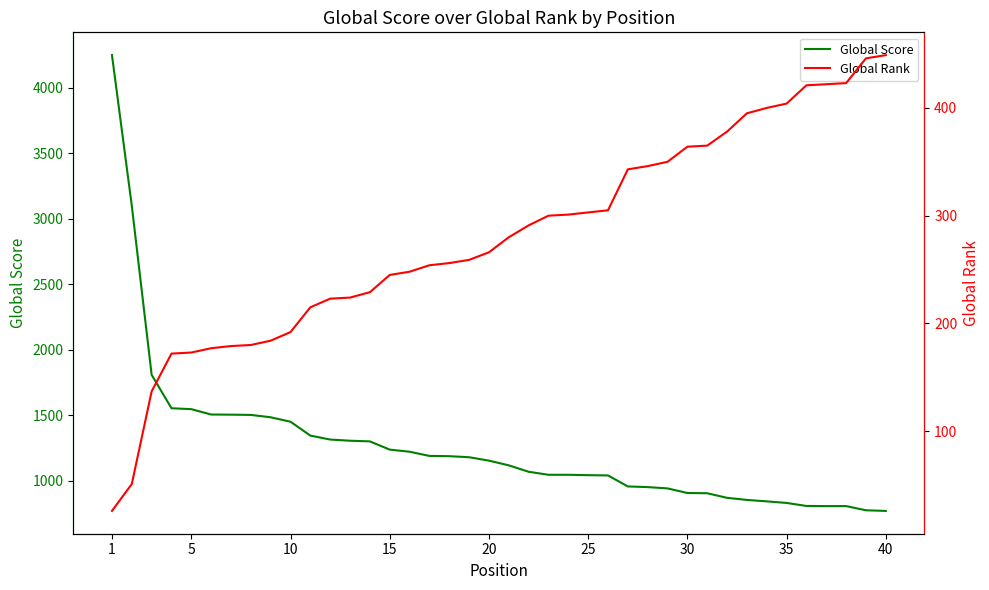

How many data points in Global Rank are above 280?

19